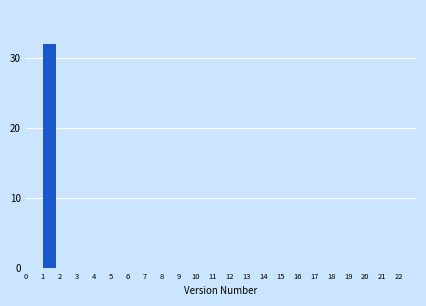

Reading left to right, extract all data points from this chart.

0=0	1=32	2=0	3=0	4=0	5=0	6=0	7=0	8=0	9=0	10=0	11=0	12=0	13=0	14=0	15=0	16=0	17=0	18=0	19=0	20=0	21=0	22=0